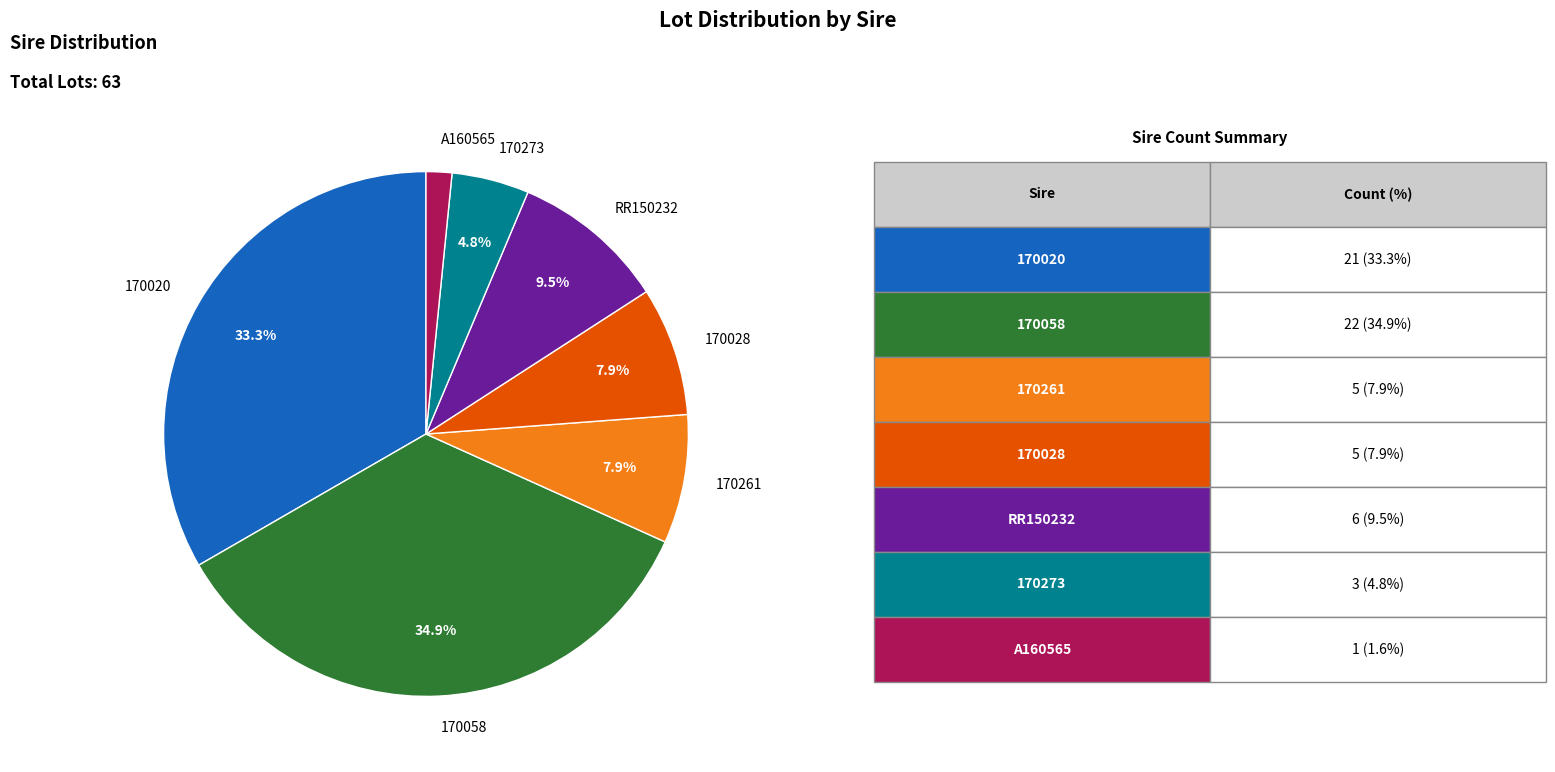

To the nearest percent, what percentage of the pie is 170261?

8%